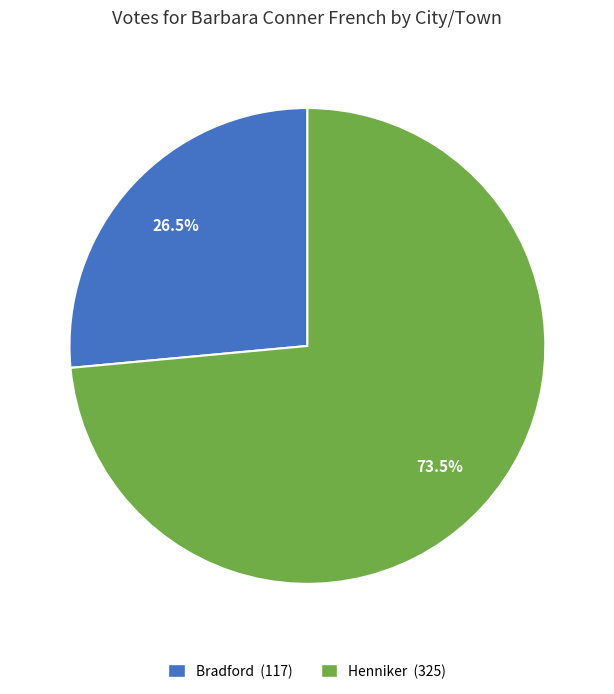

Count the number of slices in the pie.

2